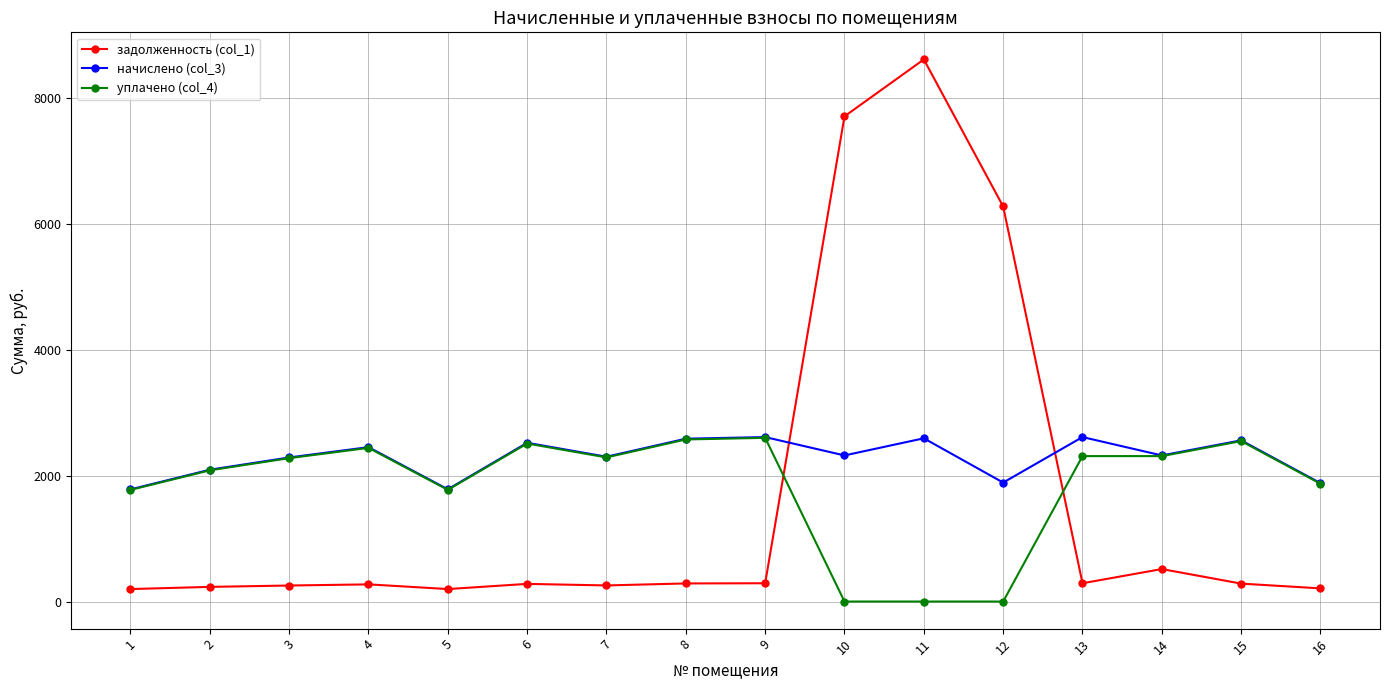

True or false: начислено (col_3) has more than 0 interior local peaks.

True